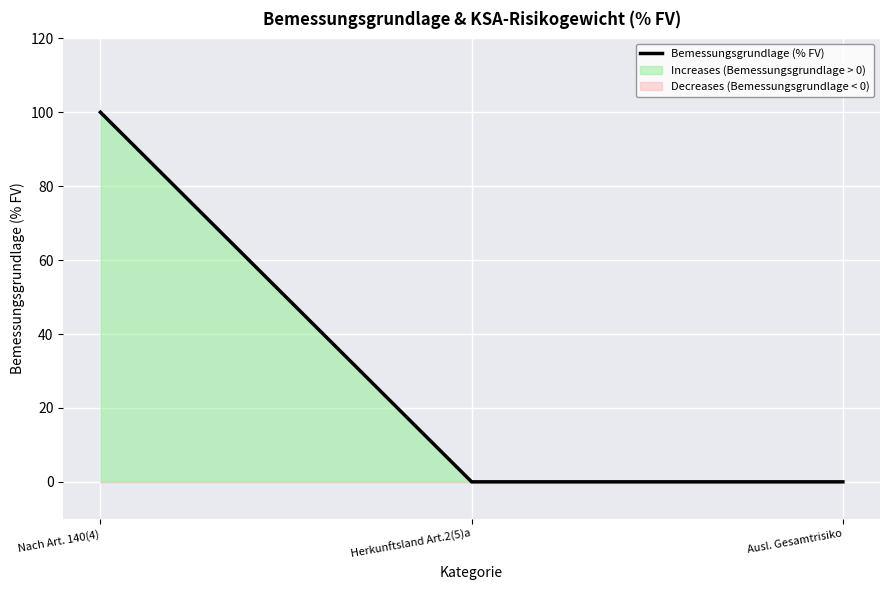

List the labels in order of value, smallest first.

Herkunftsland Art.2(5)a, Ausl. Gesamtrisiko, Nach Art. 140(4)